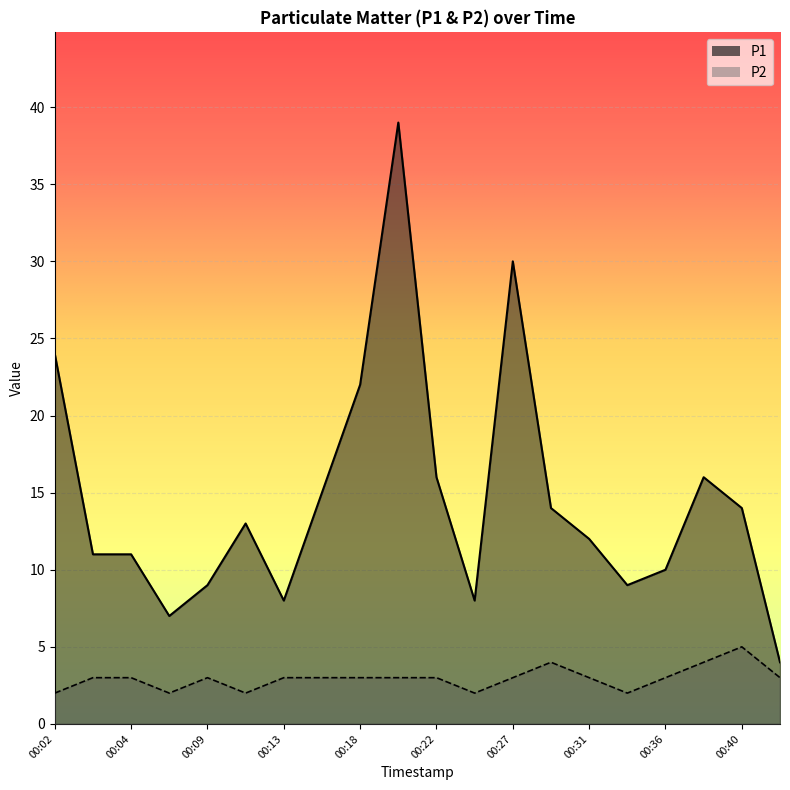

How many interior local peaks does the P2 series have?

3